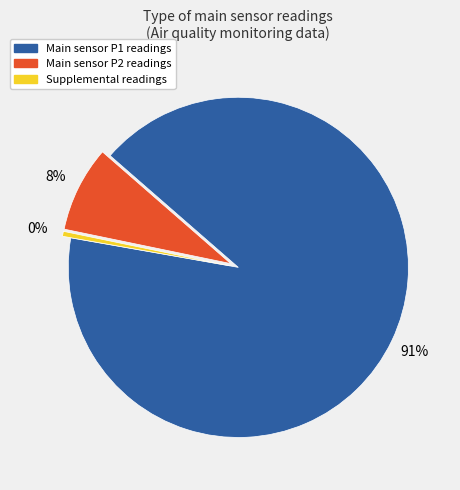

To the nearest percent, what is the average slice percentage?

33%